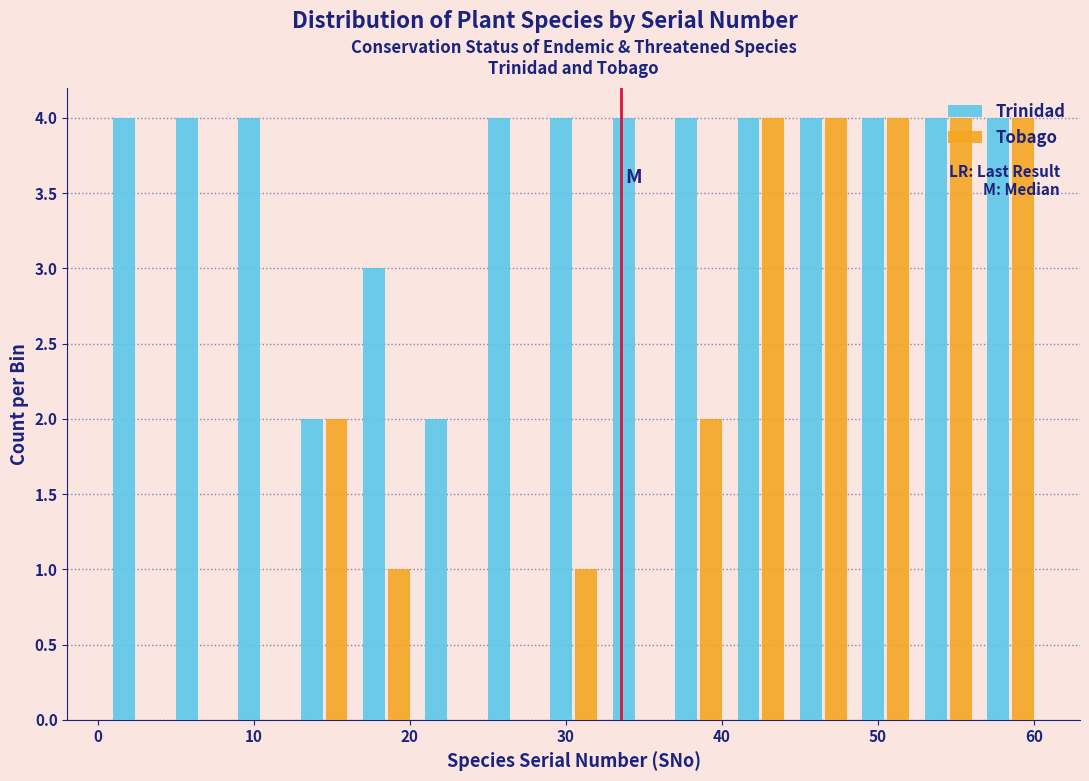

Reading left to right, list every range on the x-axis with the height of the bar of each series over it. Neither the bar edges nor the heights are printed on the chart, so give them approximately, as read against the axes.

0.5 to 4.5: Trinidad=4	Tobago=0
4.5 to 8.5: Trinidad=4	Tobago=0
8.5 to 12.5: Trinidad=4	Tobago=0
12.5 to 16.5: Trinidad=2	Tobago=2
16.5 to 20.5: Trinidad=3	Tobago=1
20.5 to 24.5: Trinidad=2	Tobago=0
24.5 to 28.5: Trinidad=4	Tobago=0
28.5 to 32.5: Trinidad=4	Tobago=1
32.5 to 36.5: Trinidad=4	Tobago=0
36.5 to 40.5: Trinidad=4	Tobago=2
40.5 to 44.5: Trinidad=4	Tobago=4
44.5 to 48.5: Trinidad=4	Tobago=4
48.5 to 52.5: Trinidad=4	Tobago=4
52.5 to 56.5: Trinidad=4	Tobago=4
56.5 to 60.5: Trinidad=4	Tobago=4